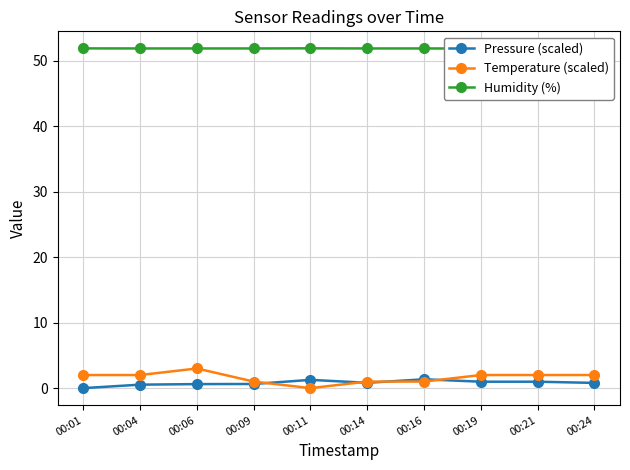

What is the spread (max minus min) of values at 00:09?

51.2